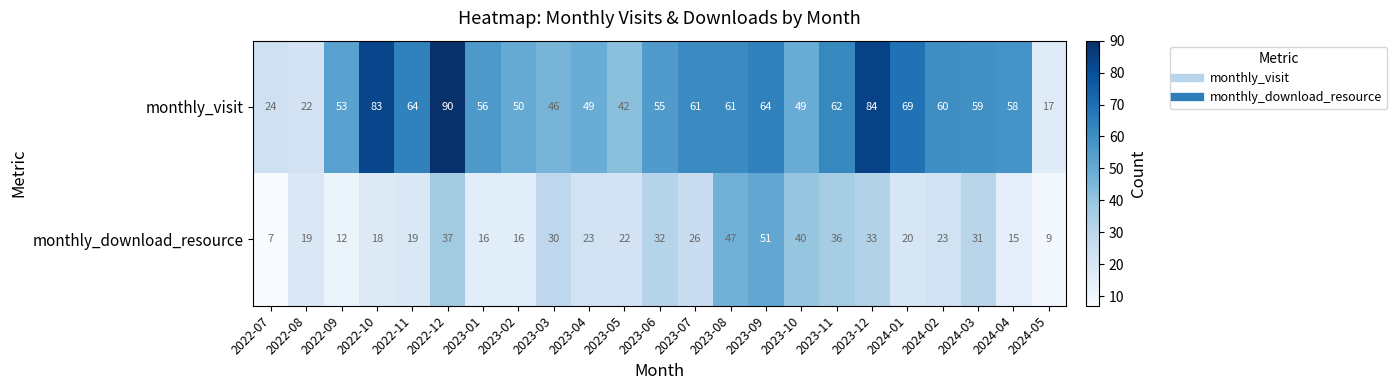

At which label does monthly_visit reach its minimum?

2024-05